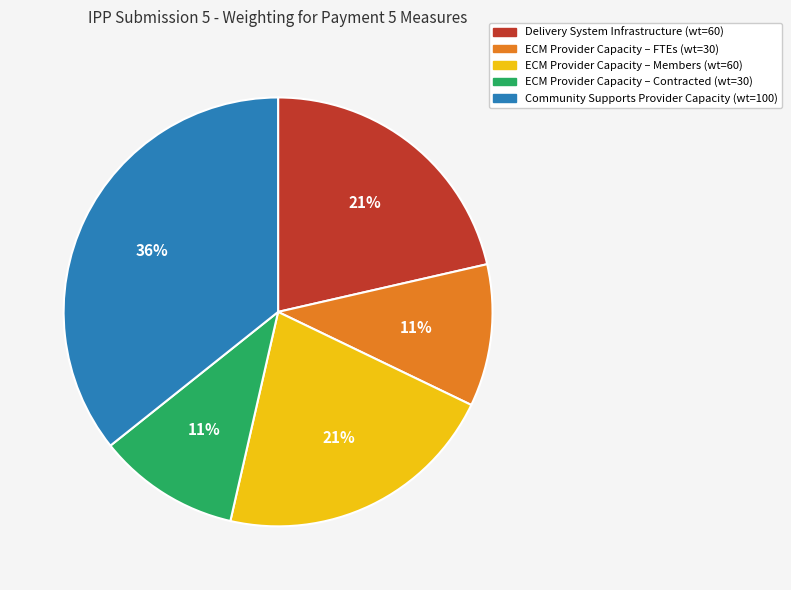

Is the sum of ECM Provider Capacity – Contracted (wt=30) and ECM Provider Capacity – FTEs (wt=30) greater than half?

No